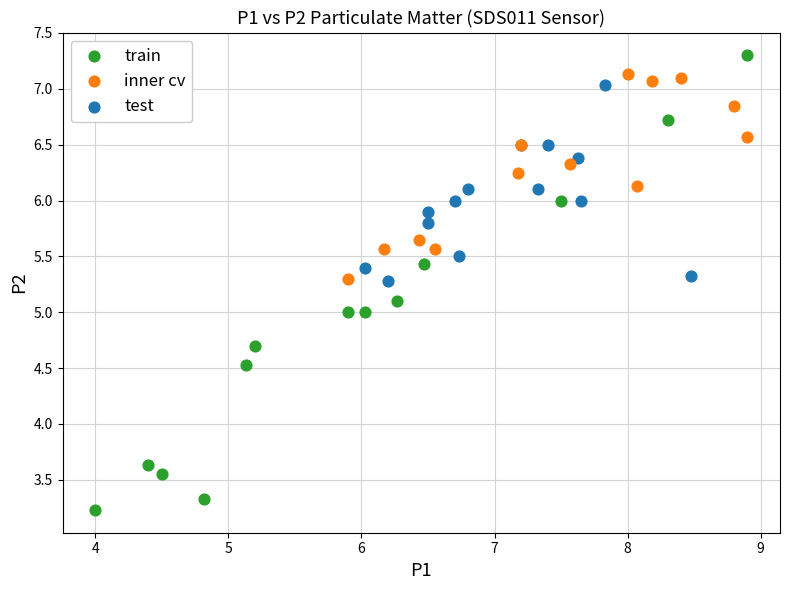

Which series contains the lowest Y value?

train